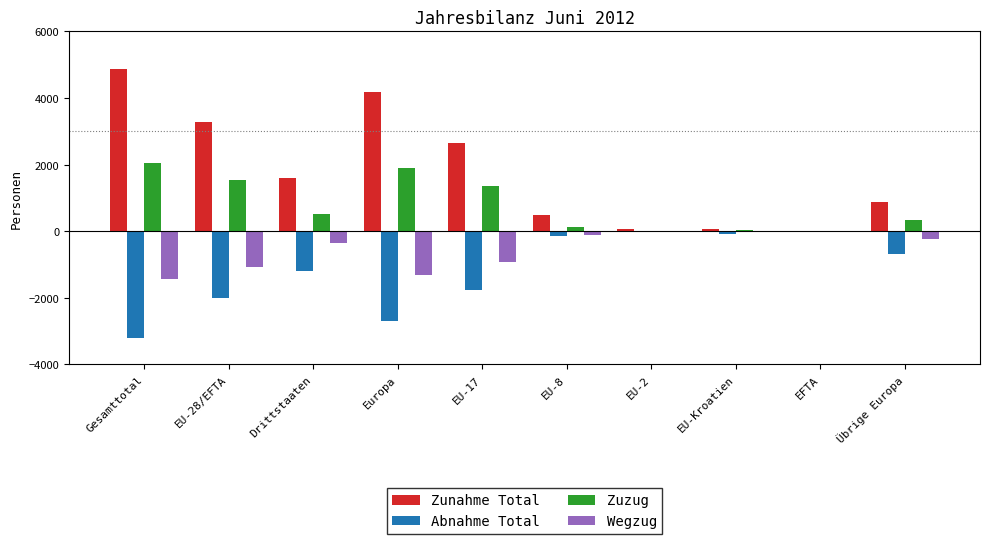

What are all the series names shown in the legend?

Zunahme Total, Abnahme Total, Zuzug, Wegzug